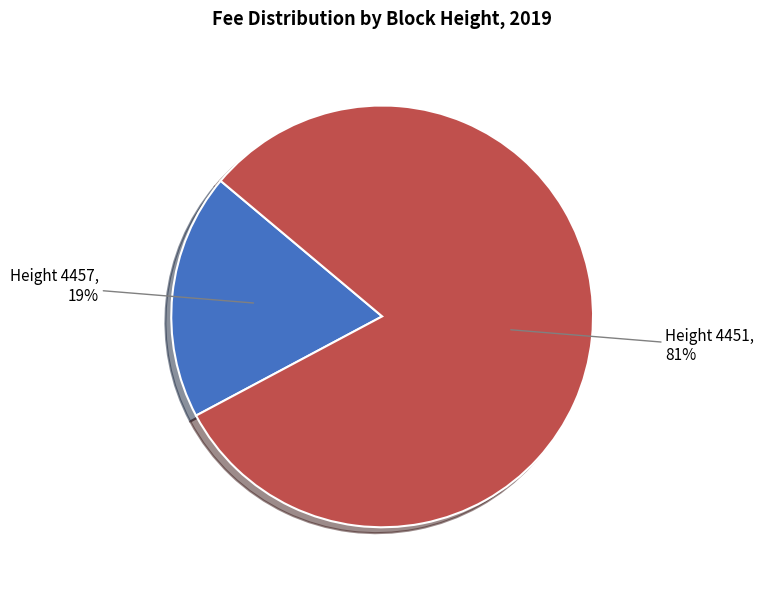

To the nearest percent, what is the difference between the Height 4457 and Height 4451 slice percentages?

62%